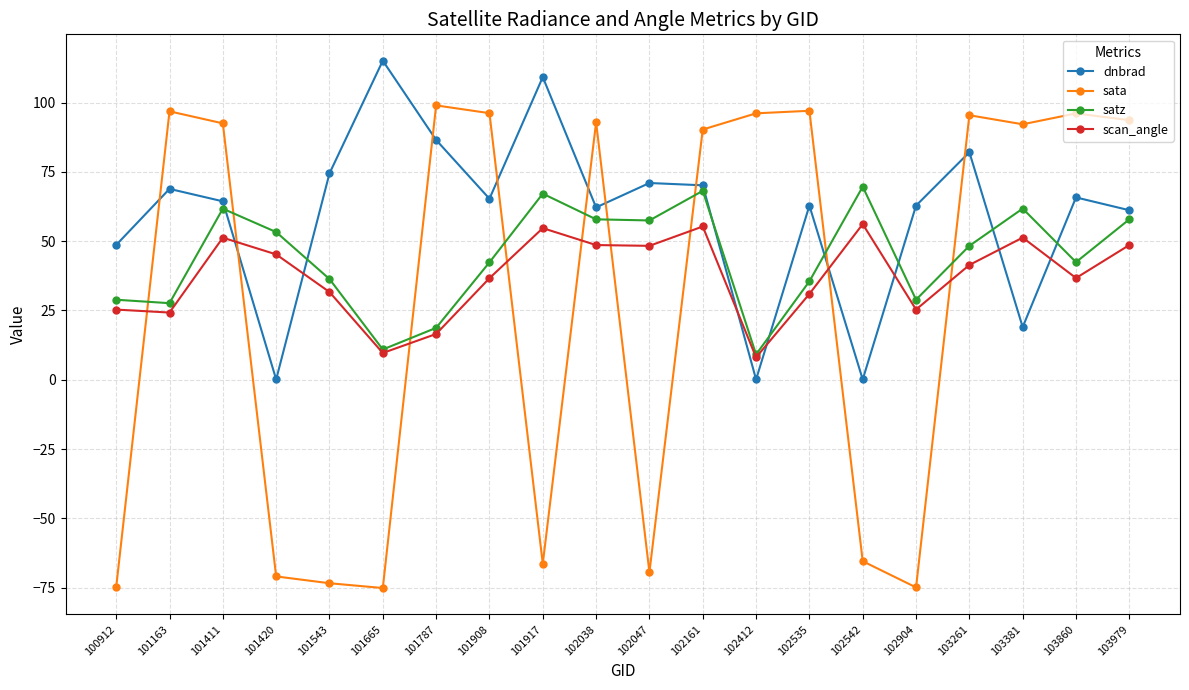

What are all the series names shown in the legend?

dnbrad, sata, satz, scan_angle